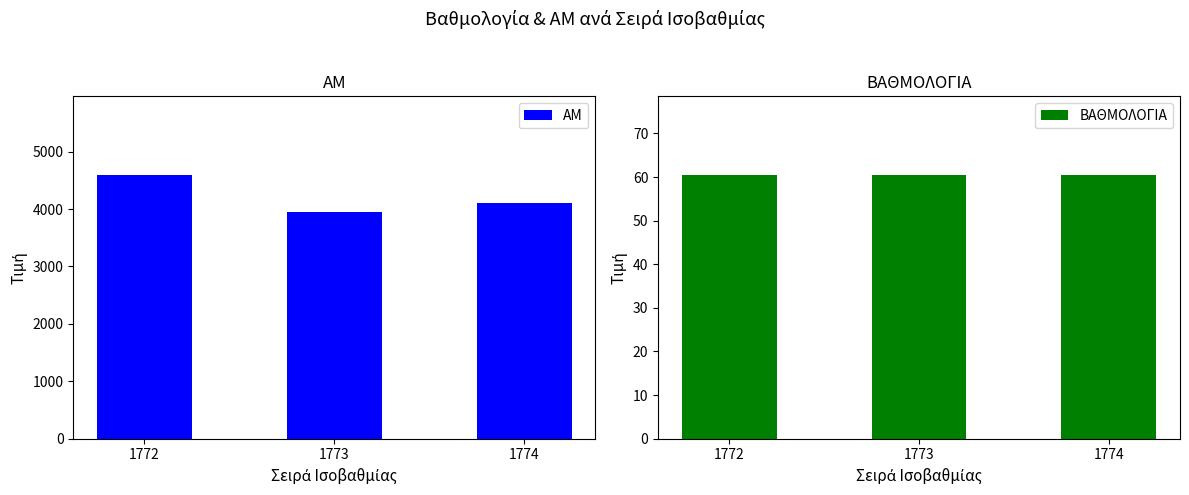

How many values in the ΑΜ series exceed 4102?

1